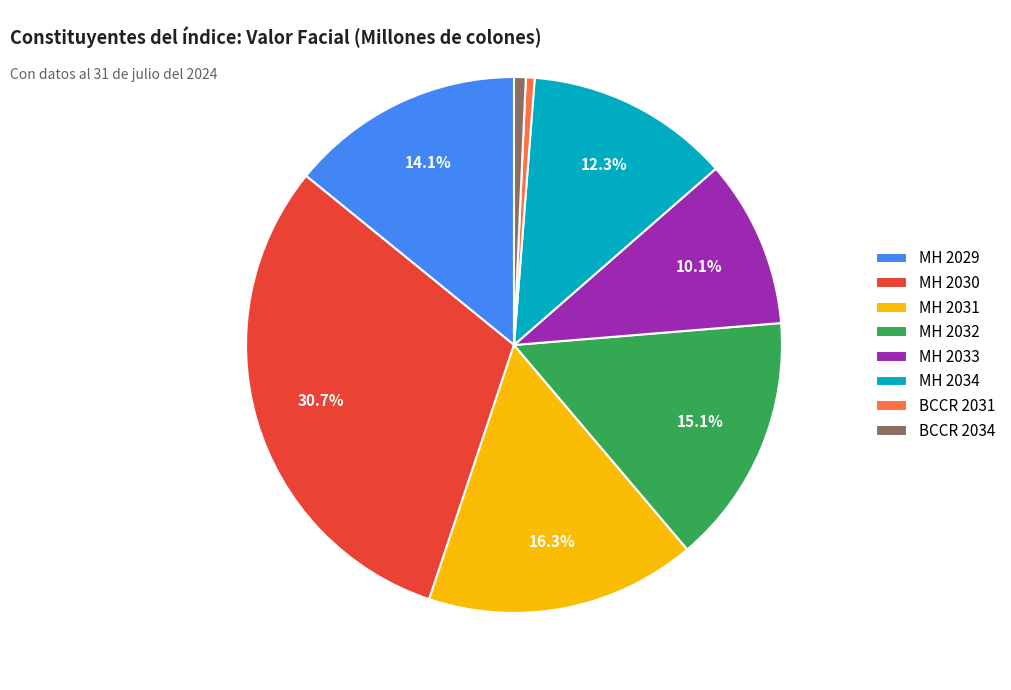

How many segments does this pie chart have?

8